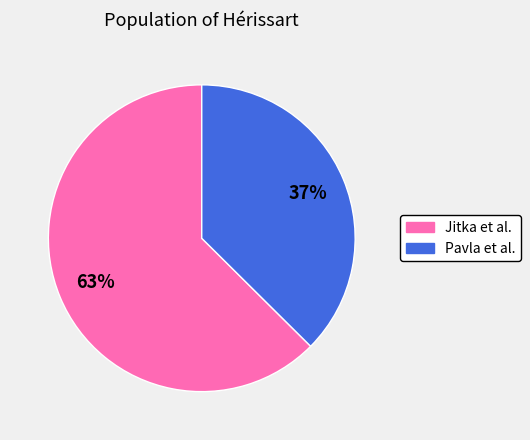

To the nearest percent, what is the average slice percentage?

50%